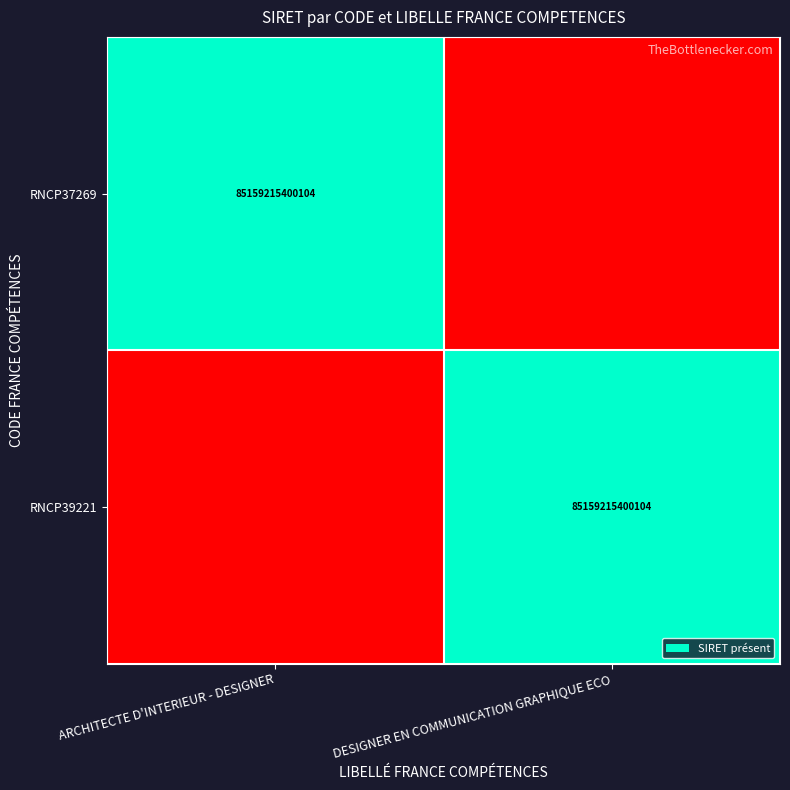

Is it true that RNCP37269 equals 85159215400104 at ARCHITECTE D'INTERIEUR - DESIGNER?

True